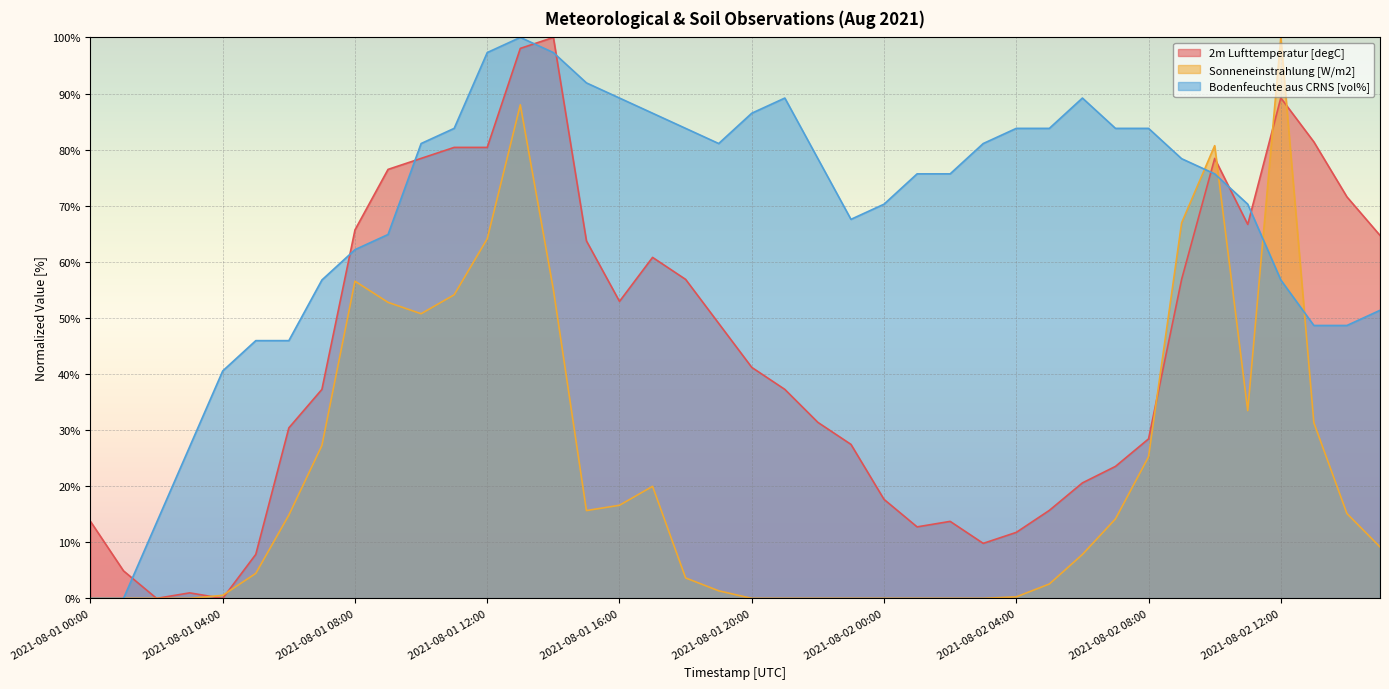

What is the spread (max minus min) of values at 2021-08-01 09:00?

23.7